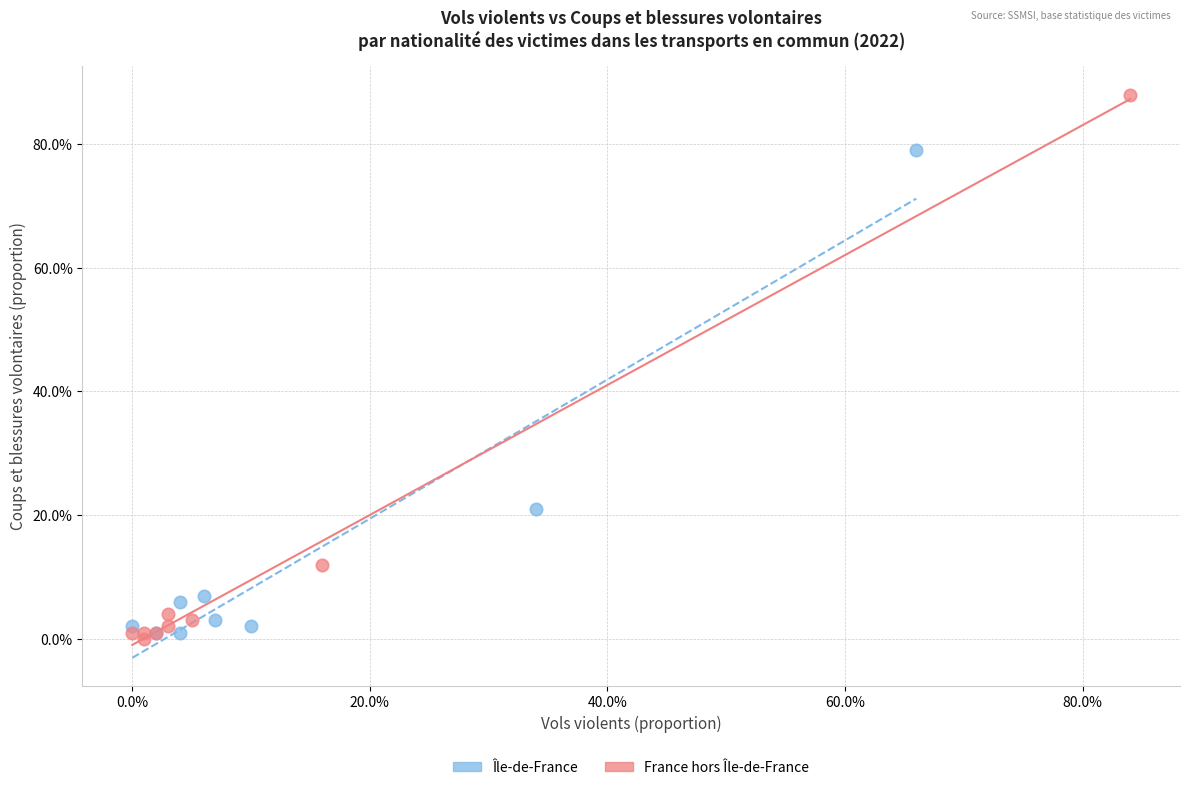

What are all the series names shown in the legend?

Île-de-France, France hors Île-de-France